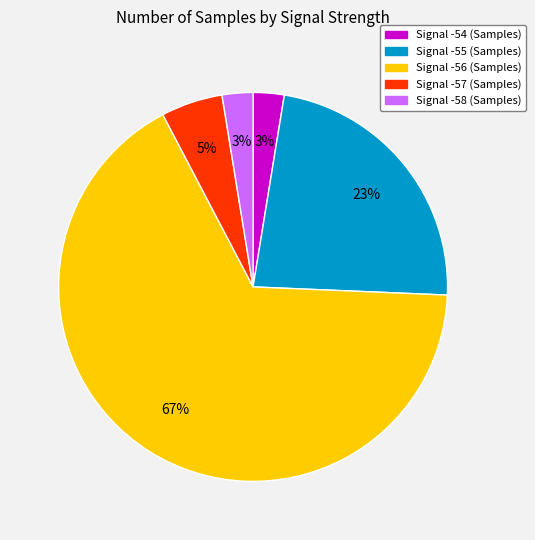

Is there any slice that represents more than half of the pie?

Yes